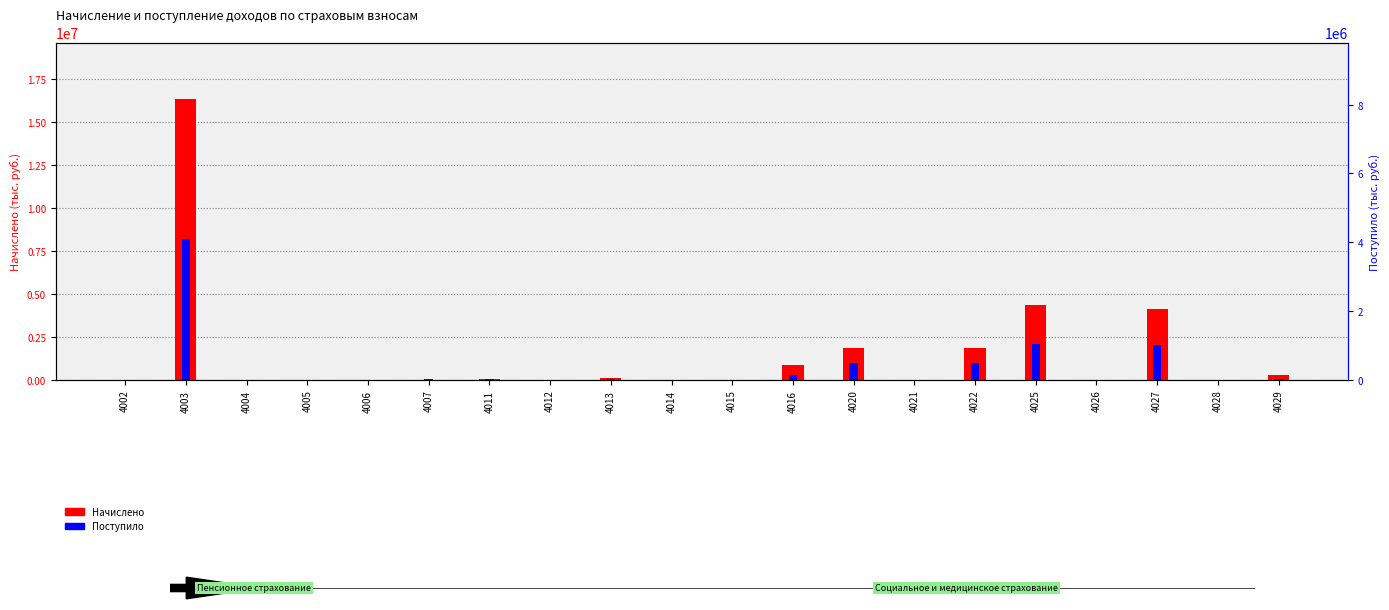

The Начислено series shows 588.0 at 4026. True or false?

True